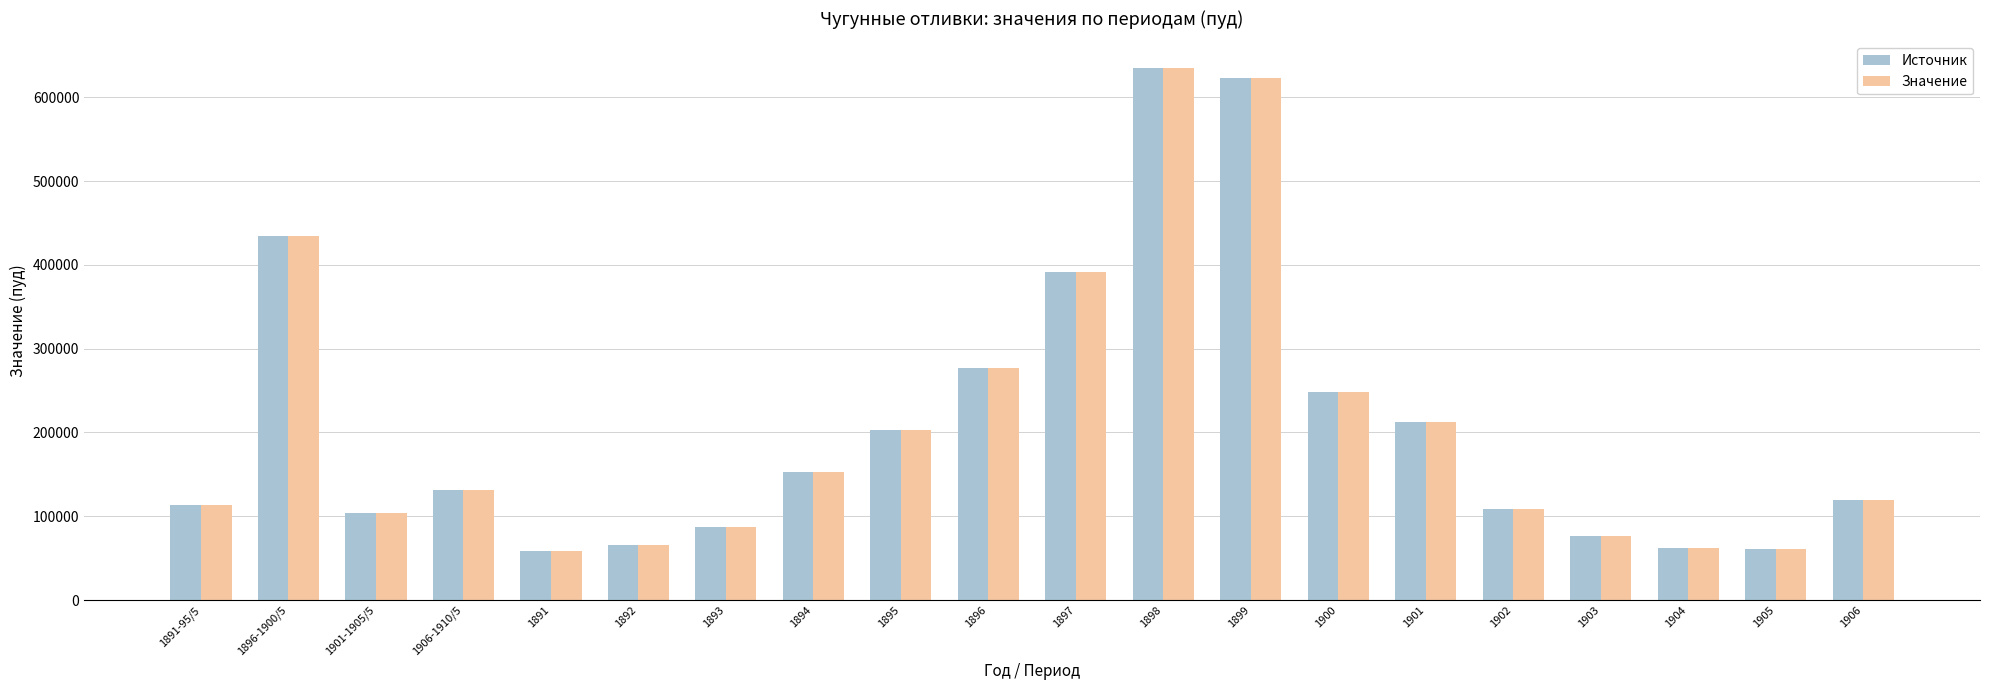

What is the average value of the Значение series?

208201.5